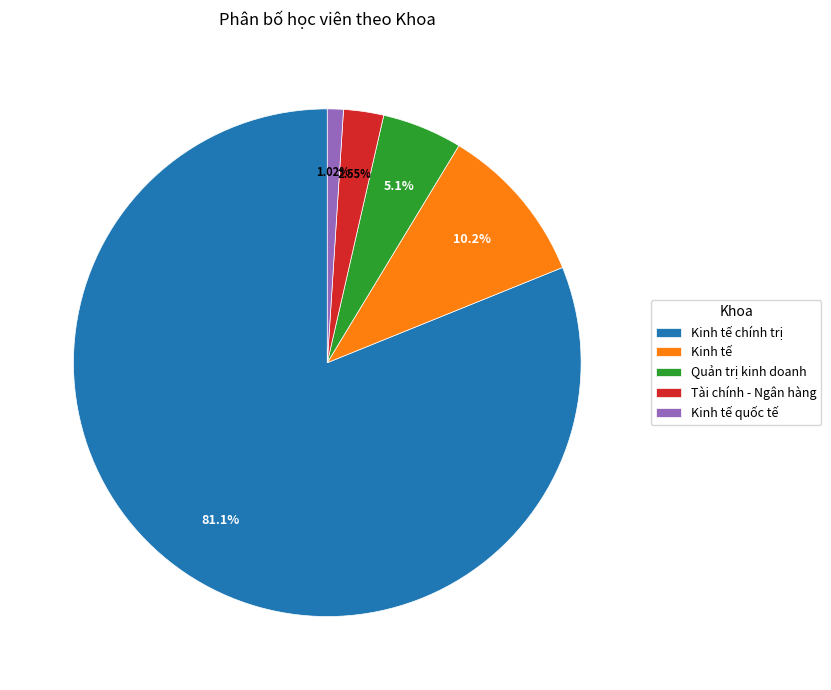

Approximately how many times larger is the value at Kinh tế compared to Quản trị kinh doanh?

2.0